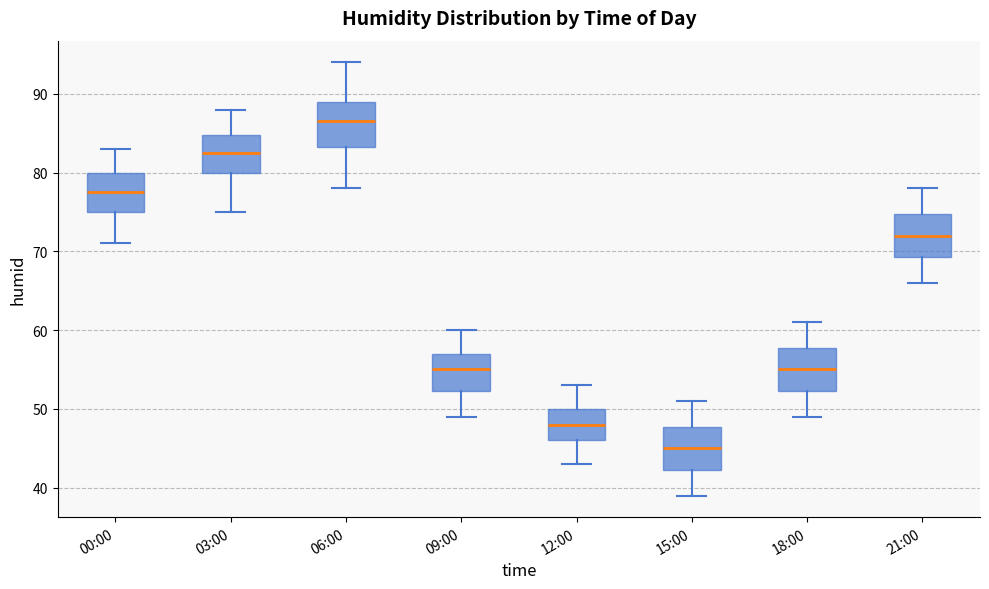

Reading left to right, read every box against the y-axis: the position of its median line, the range the box covers, and the ends of its whiskers. The values are not printed on the chart, so give them approximately, as read against the axis.

00:00: median 78, box 75 to 80, whiskers 71 to 83
03:00: median 83, box 80 to 85, whiskers 75 to 88
06:00: median 87, box 83 to 89, whiskers 78 to 94
09:00: median 55, box 52 to 57, whiskers 49 to 60
12:00: median 48, box 46 to 50, whiskers 43 to 53
15:00: median 45, box 42 to 48, whiskers 39 to 51
18:00: median 55, box 52 to 58, whiskers 49 to 61
21:00: median 72, box 69 to 75, whiskers 66 to 78